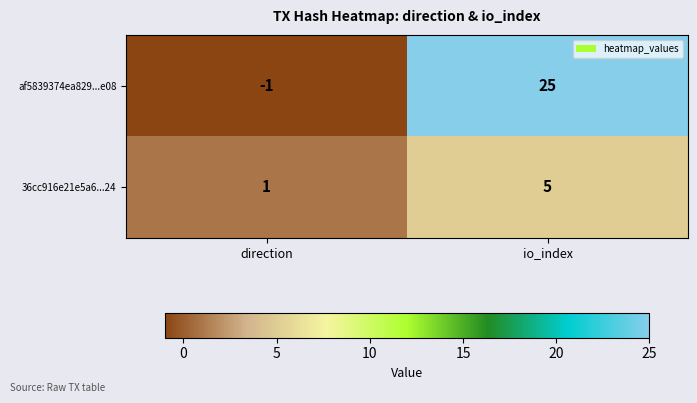

What is the average value of the 36cc916e21e5a6...24 series?

3